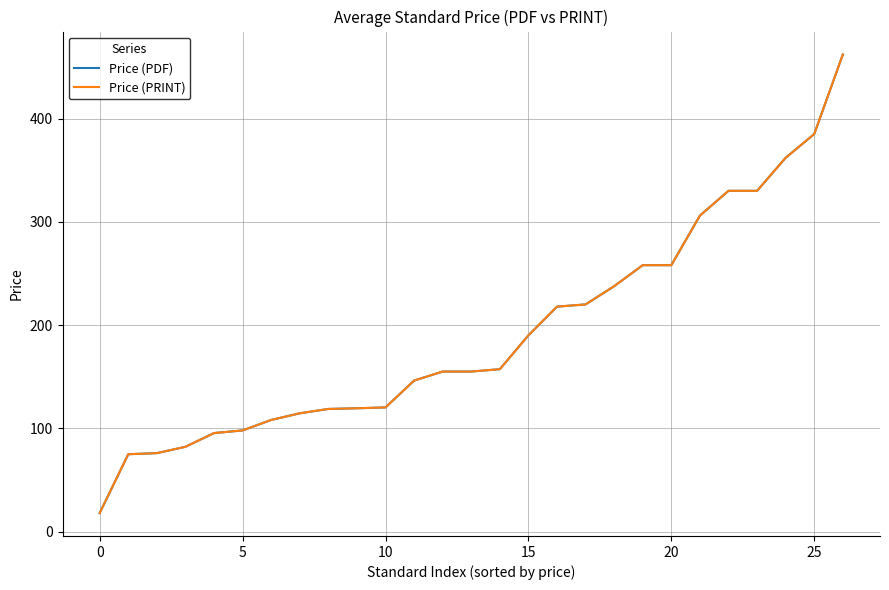

Is this an area chart (filled region under the line)?

No